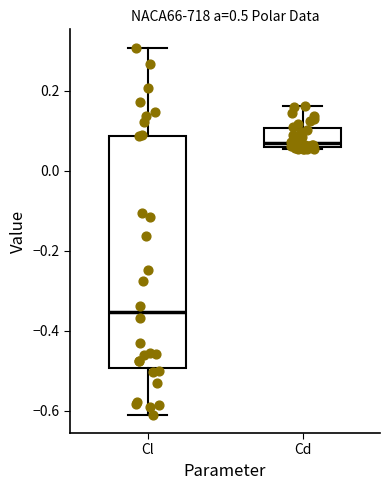

Which box's median line is the lowest?

Cl